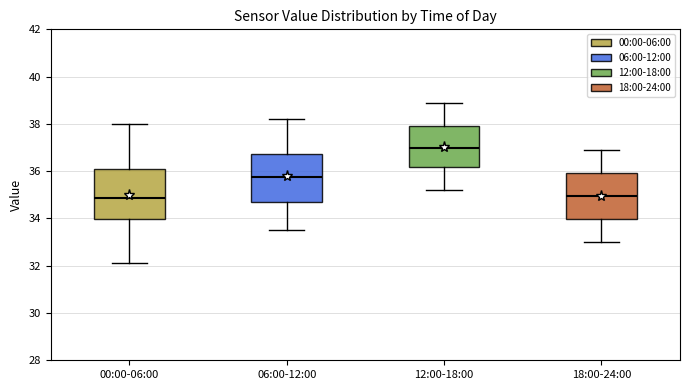

Reading left to right, read every box against the y-axis: the position of its median line, the range the box covers, and the ends of its whiskers. The values are not printed on the chart, so give them approximately, as read against the axis.

00:00-06:00: median 34.8, box 34.0 to 36.2, whiskers 32.2 to 38.0
06:00-12:00: median 35.8, box 34.8 to 36.8, whiskers 33.6 to 38.2
12:00-18:00: median 37.0, box 36.2 to 38.0, whiskers 35.2 to 39.0
18:00-24:00: median 35.0, box 34.0 to 36.0, whiskers 33.0 to 37.0